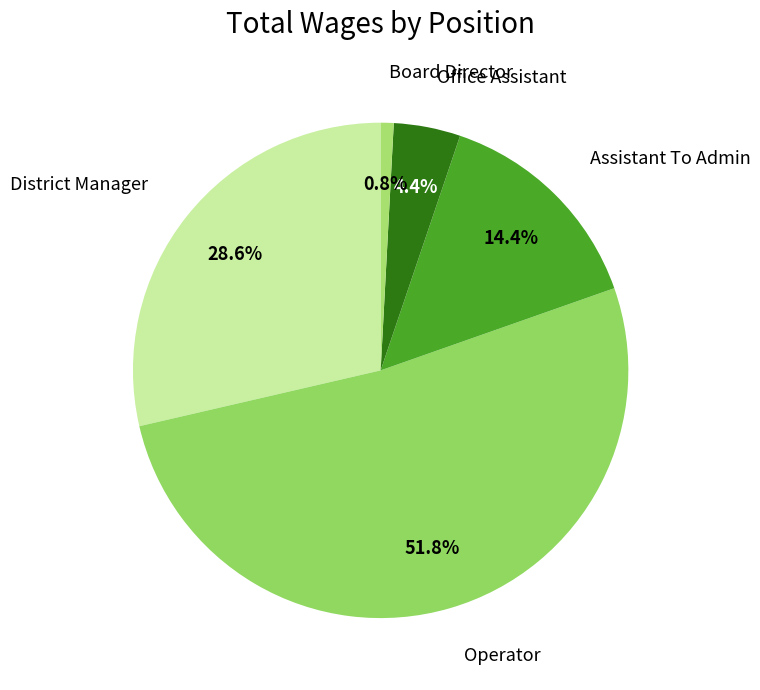

Rank the categories by value from lowest to highest.

Board Director, Office Assistant, Assistant To Admin, District Manager, Operator